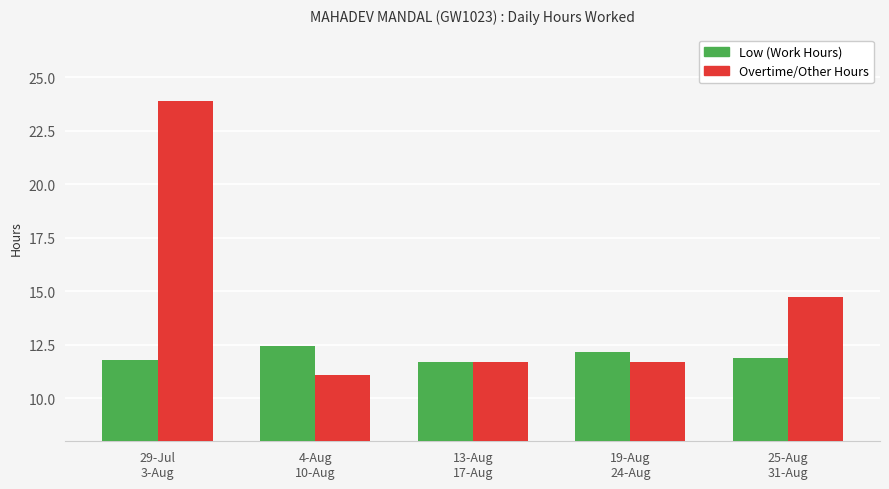

How many bars are there in each group?

2